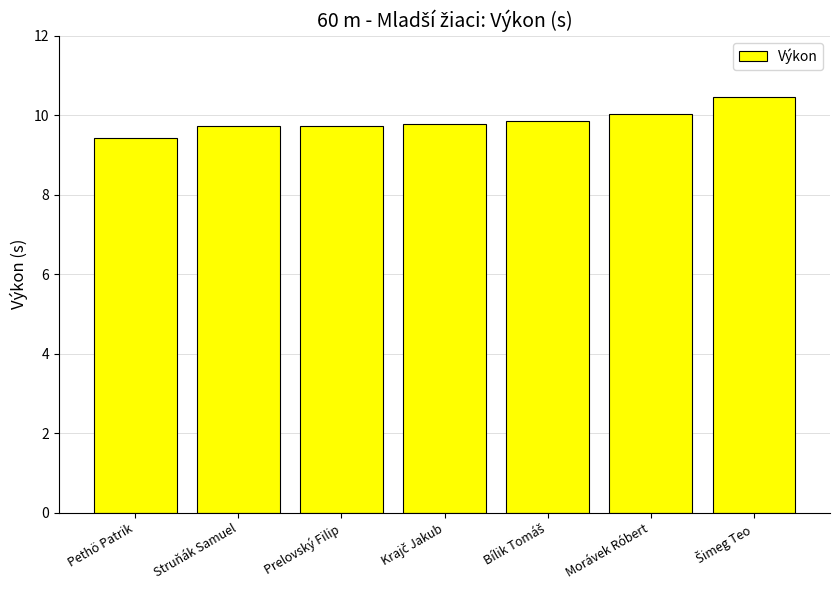

What is the maximum value shown in the chart?

10.5